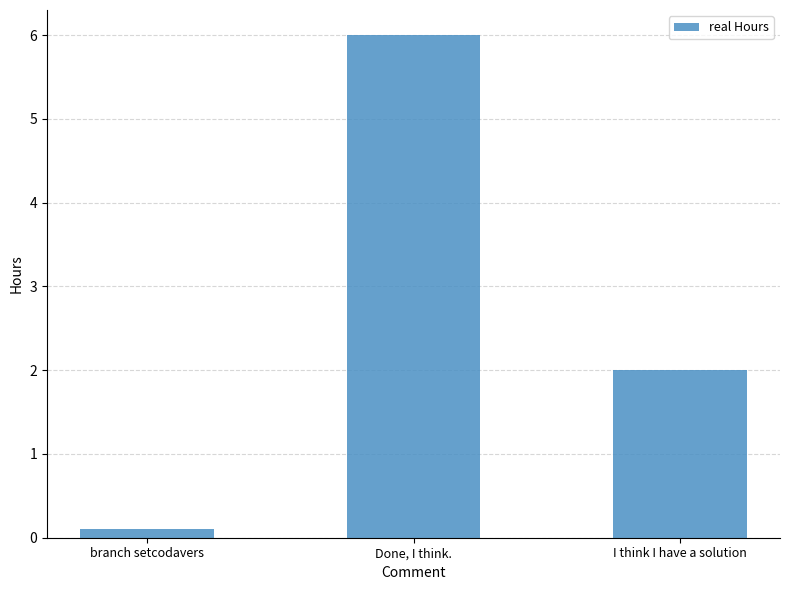

What is the value of the 3rd bar from the left?

2.0